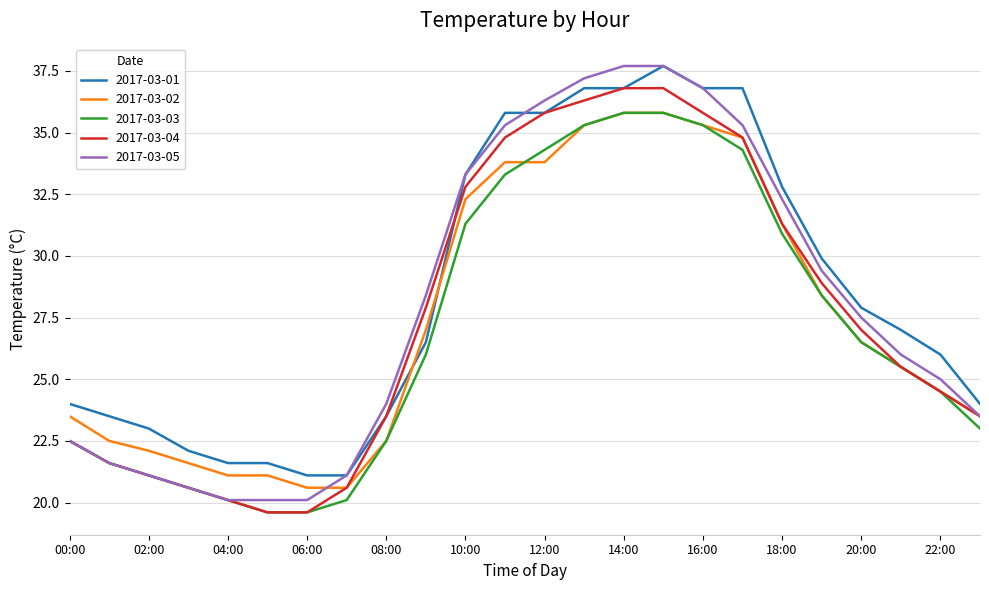

What is the maximum value shown in the chart?

37.7